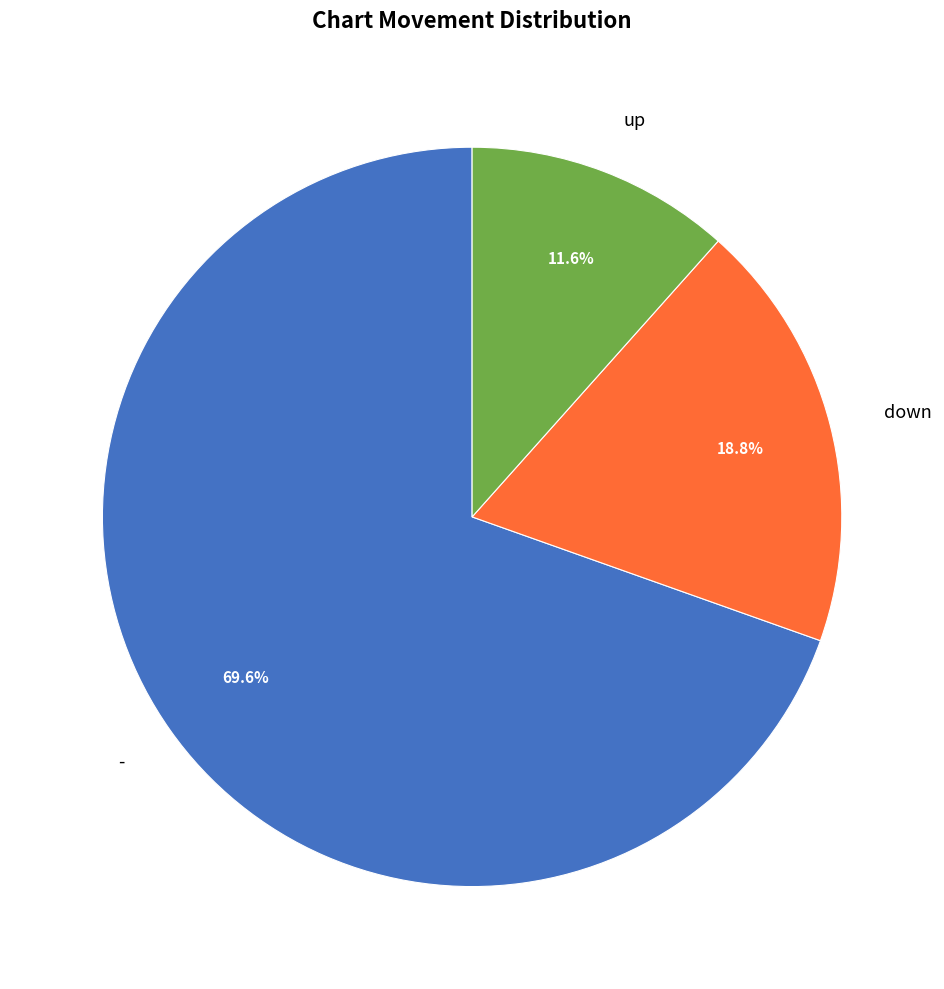

Is it true that - is 57% of the pie?

False